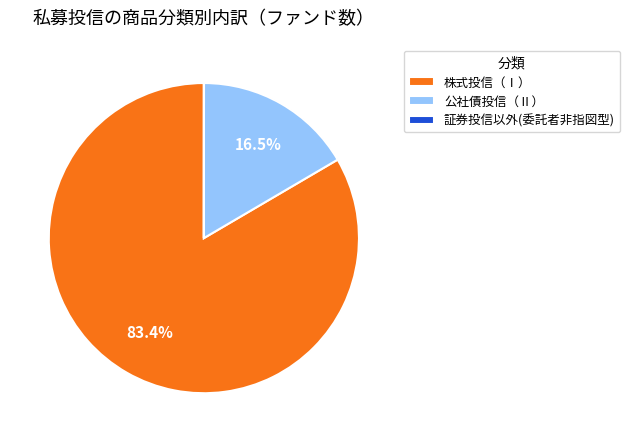

How much of the chart is everything except 公社債投信（Ⅱ）?

83.5%